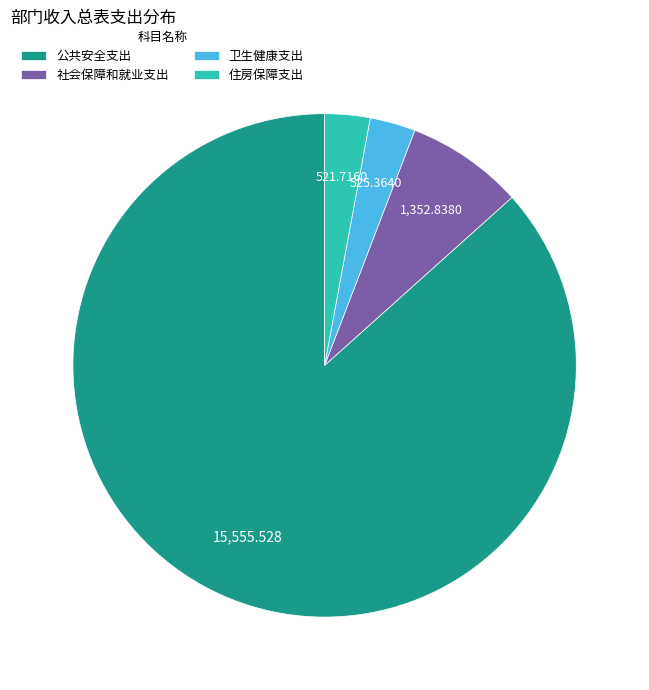

Count the number of slices in the pie.

4